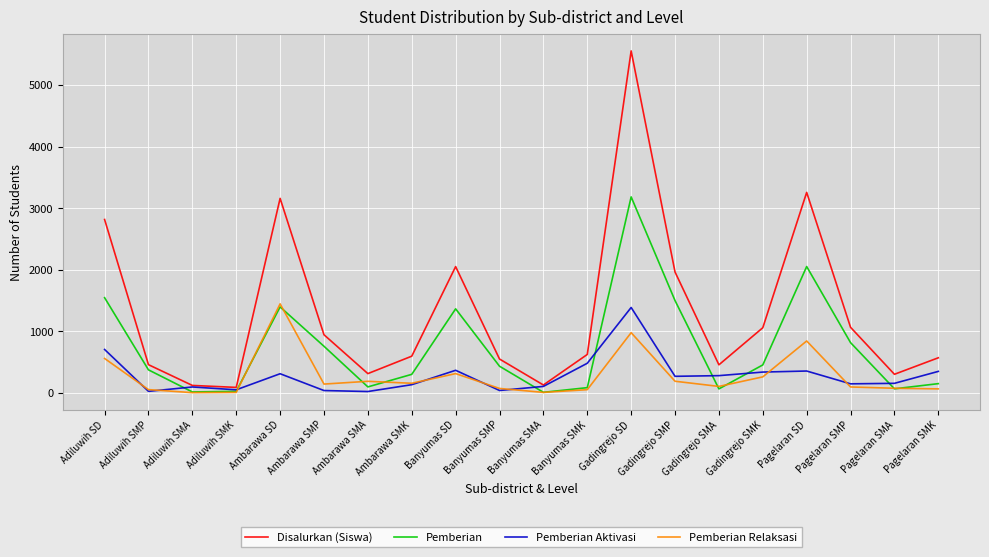

True or false: Pemberian Relaksasi and Pemberian Aktivasi cross at least once.

True